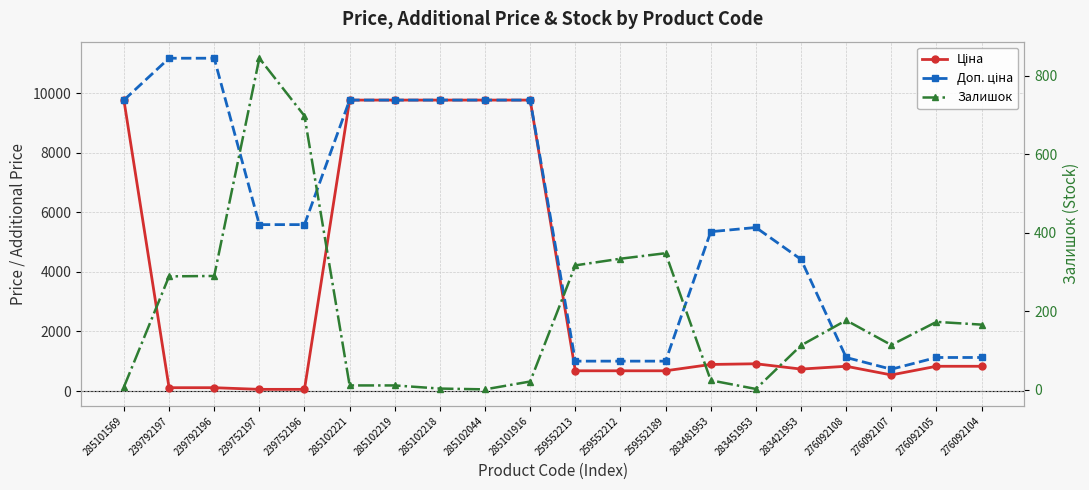

At which category does Залишок reach its first local peak?

239752197